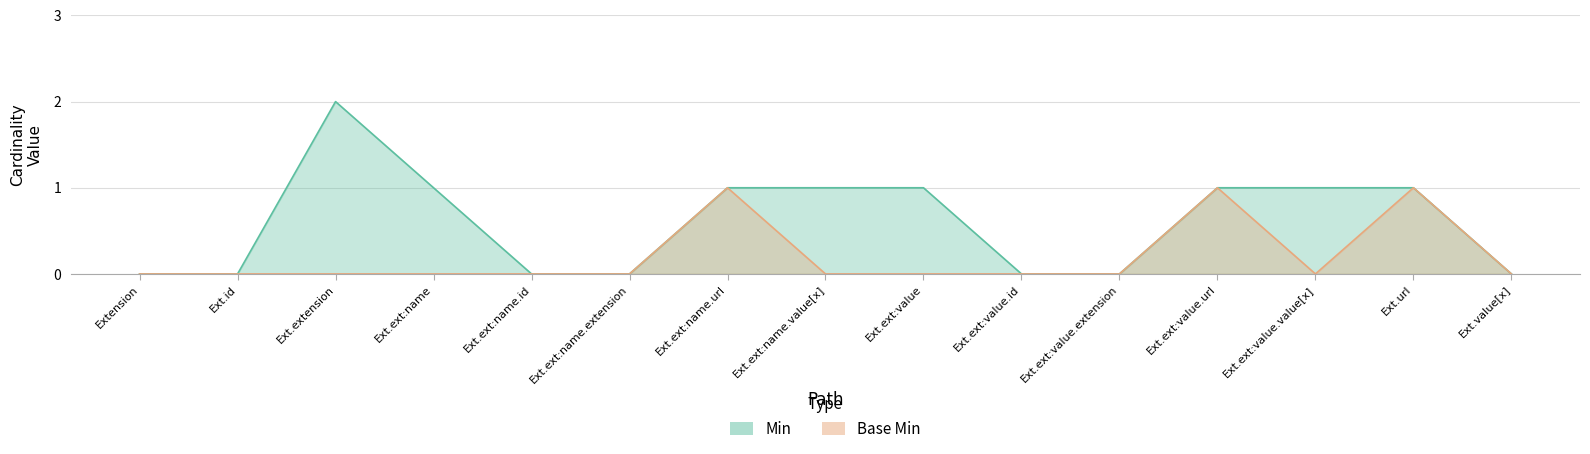

Which series changed the most between Ext.ext:name.value[x] and Ext.ext:value.value[x]?

Min